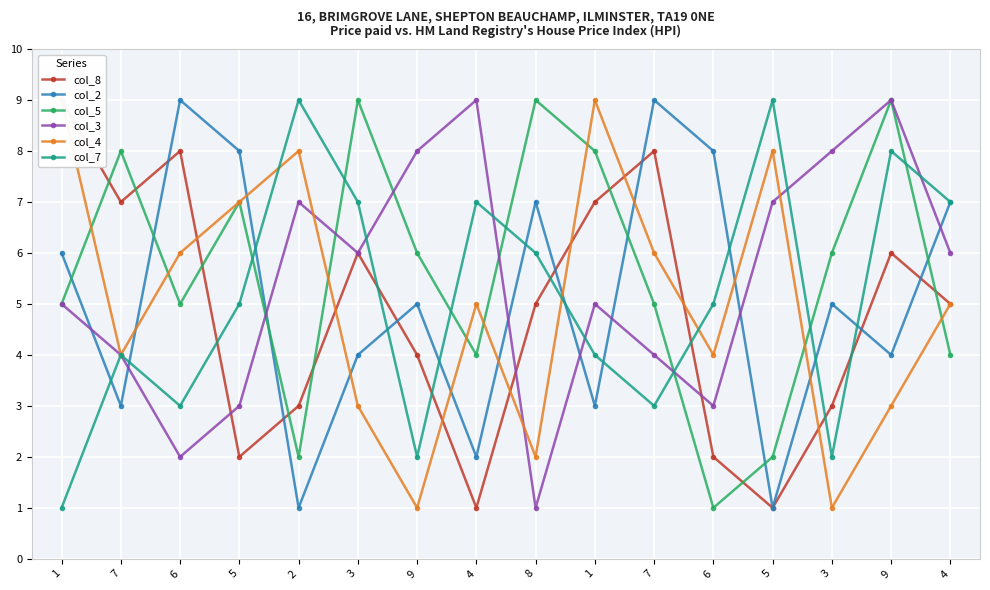

In col_7, how many points are higher than both neighbors (excluding endpoints)?

5